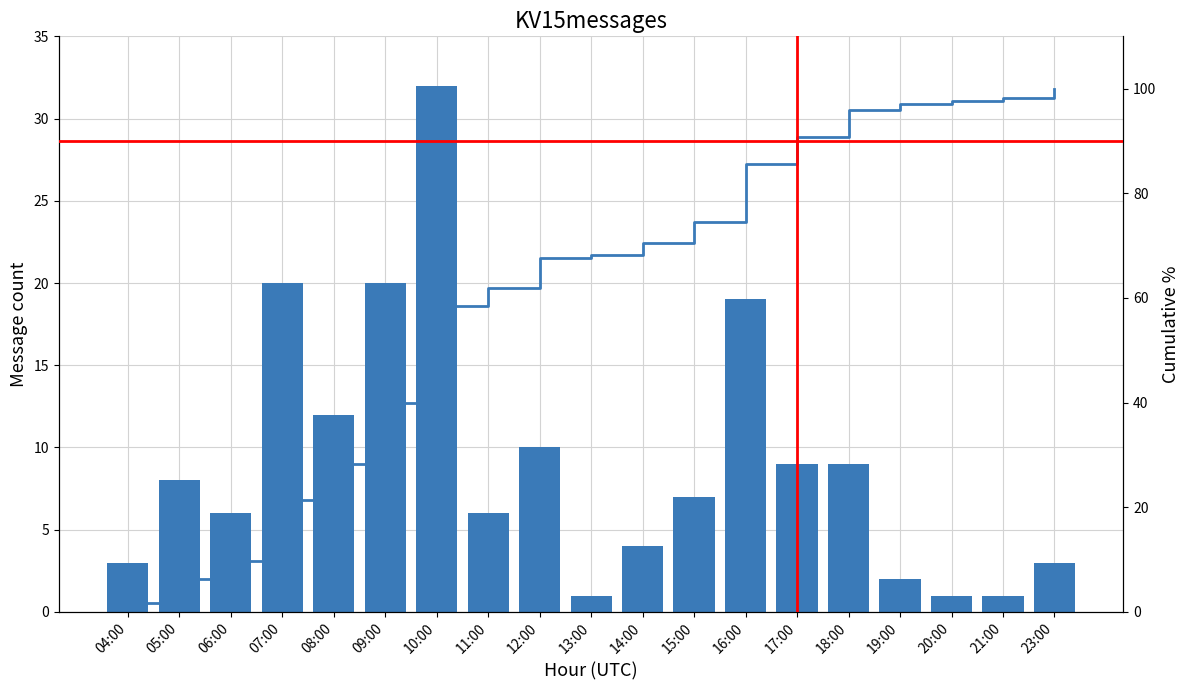

What position from the left is 12:00?

9